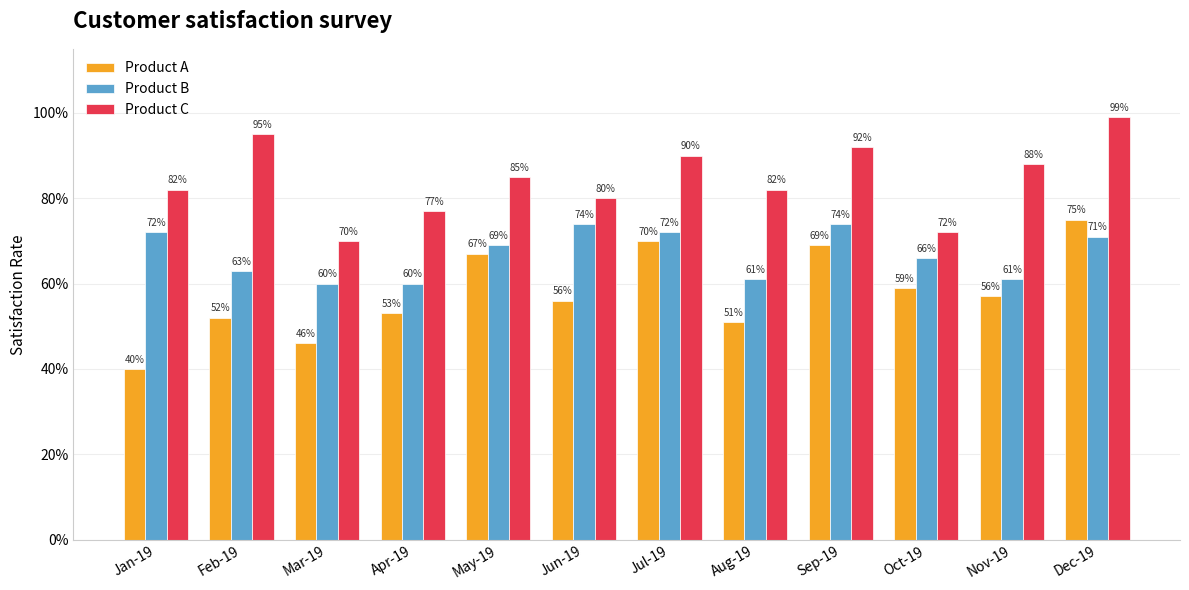

List the series in order of their peak value, lowest first.

Product B, Product A, Product C